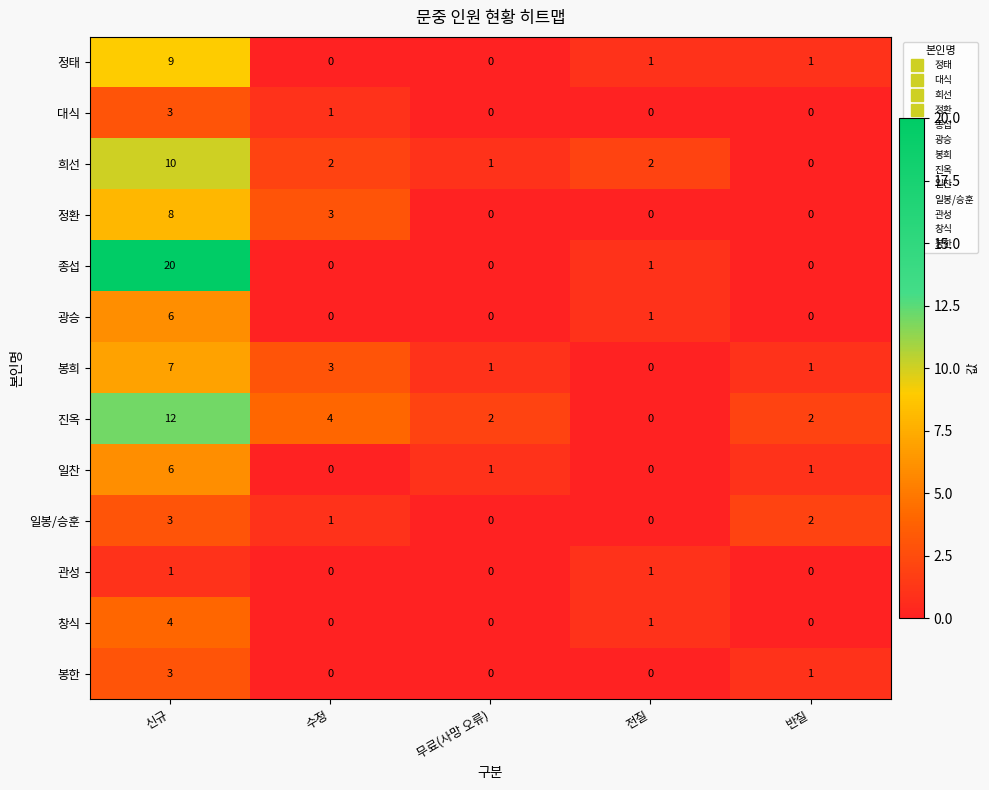

Which series has the largest total across all categories?

종섭